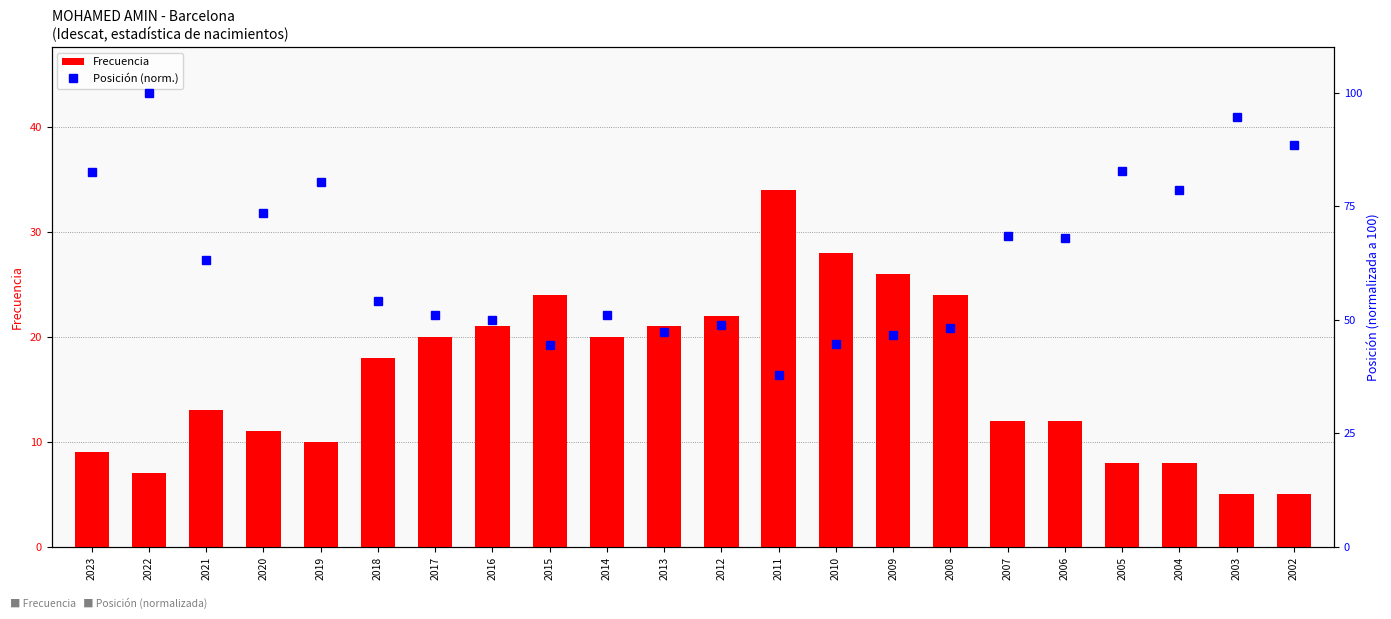

Read the Frecuencia value at 2008.

24